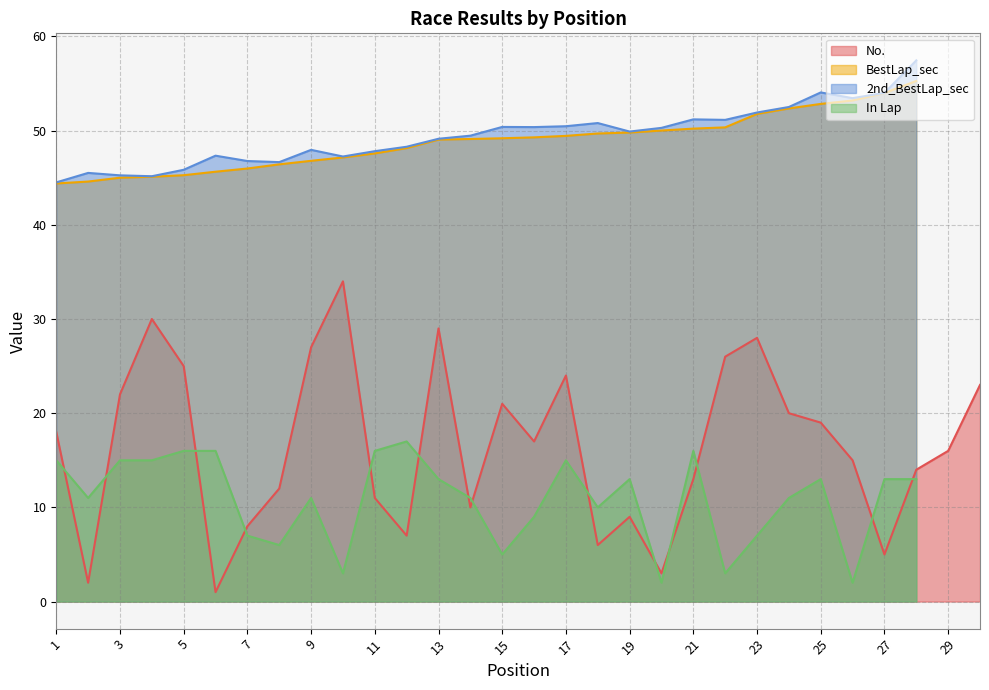

What is the average value of the No. series?

16.5